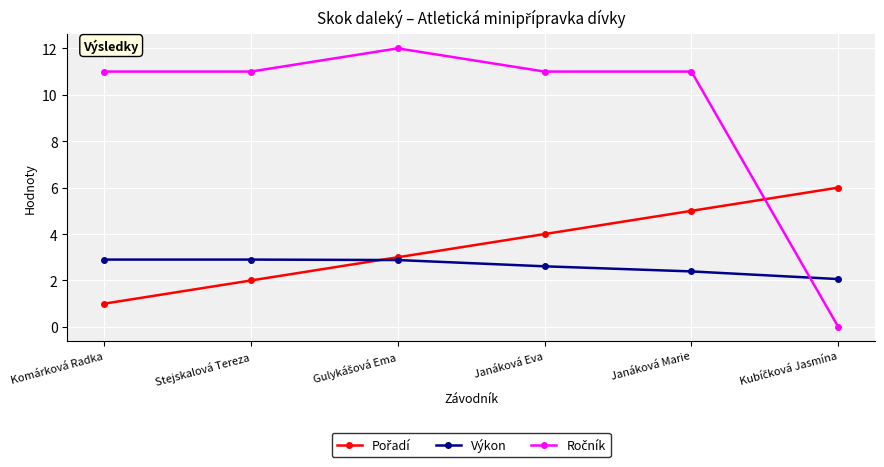

What position from the left is Komárková Radka?

1